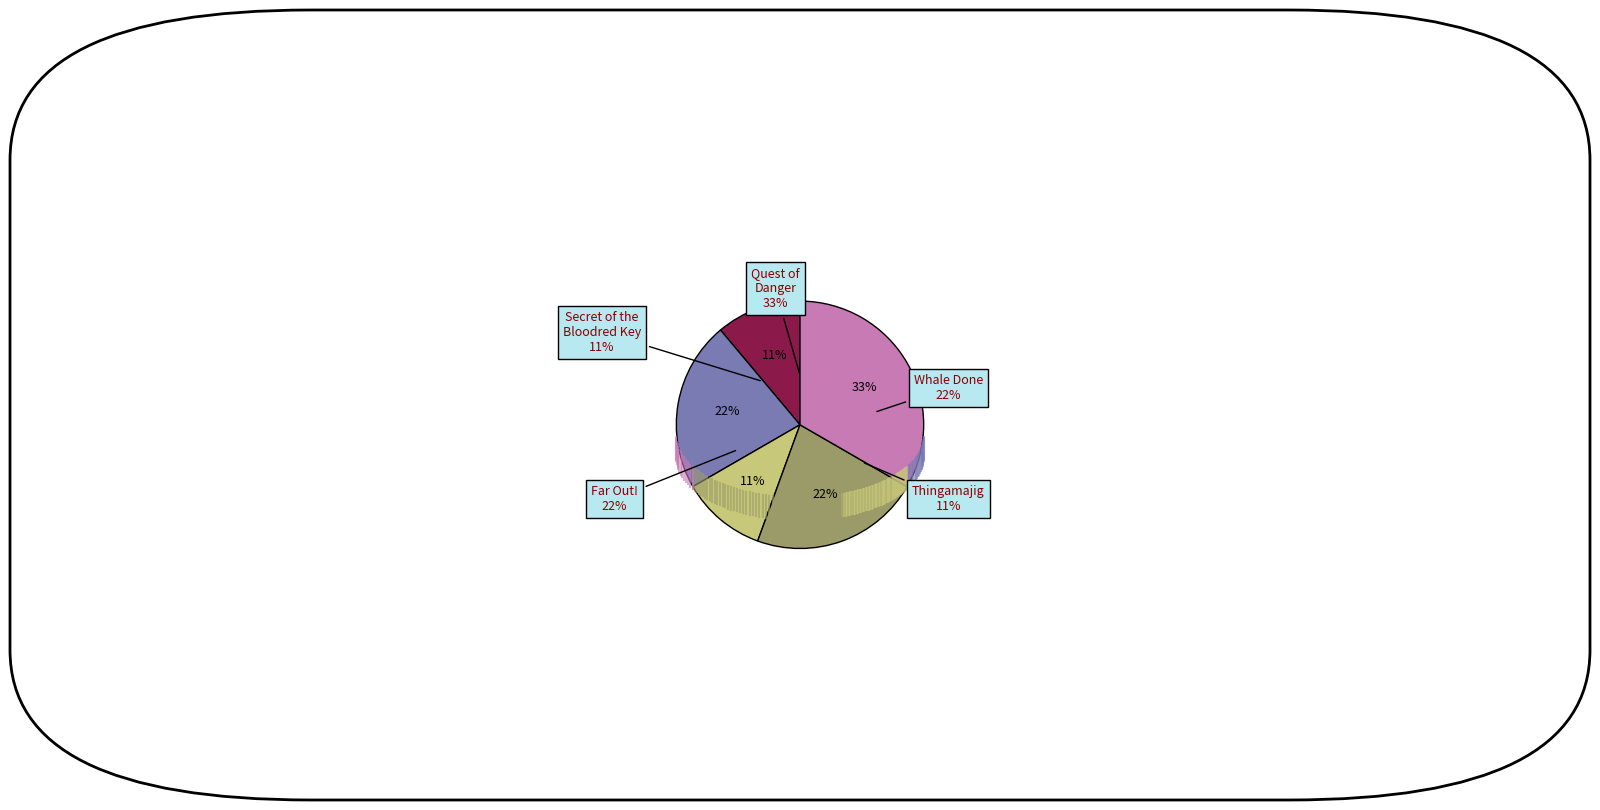

What percentage do Whale Done and Secret of the Bloodred Key together represent?

33.3%